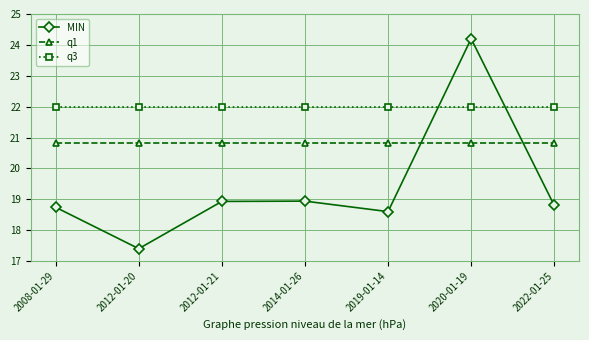

True or false: MIN has more than 2 interior local peaks.

False